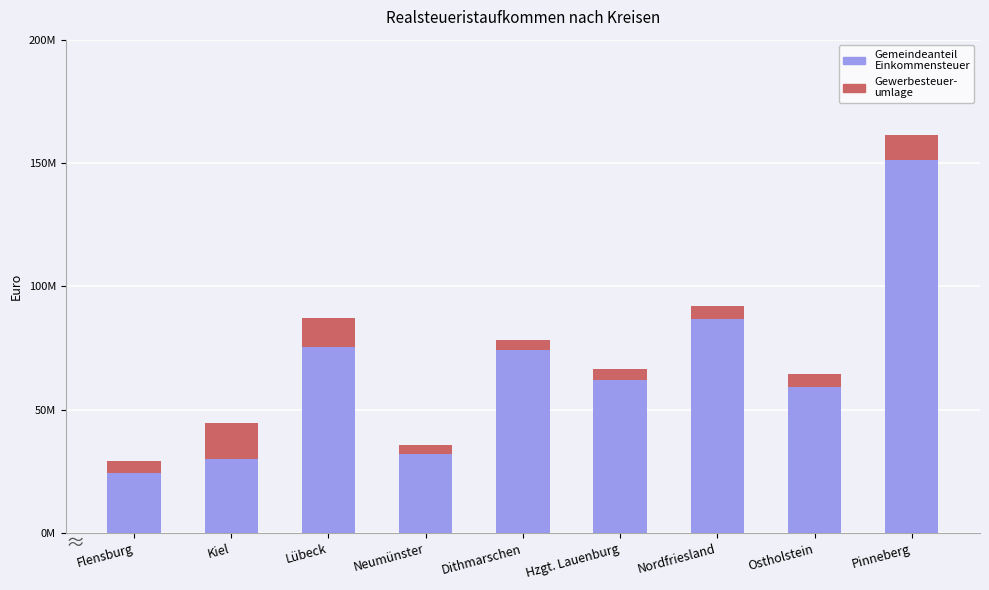

Does the chart contain any negative values?

No